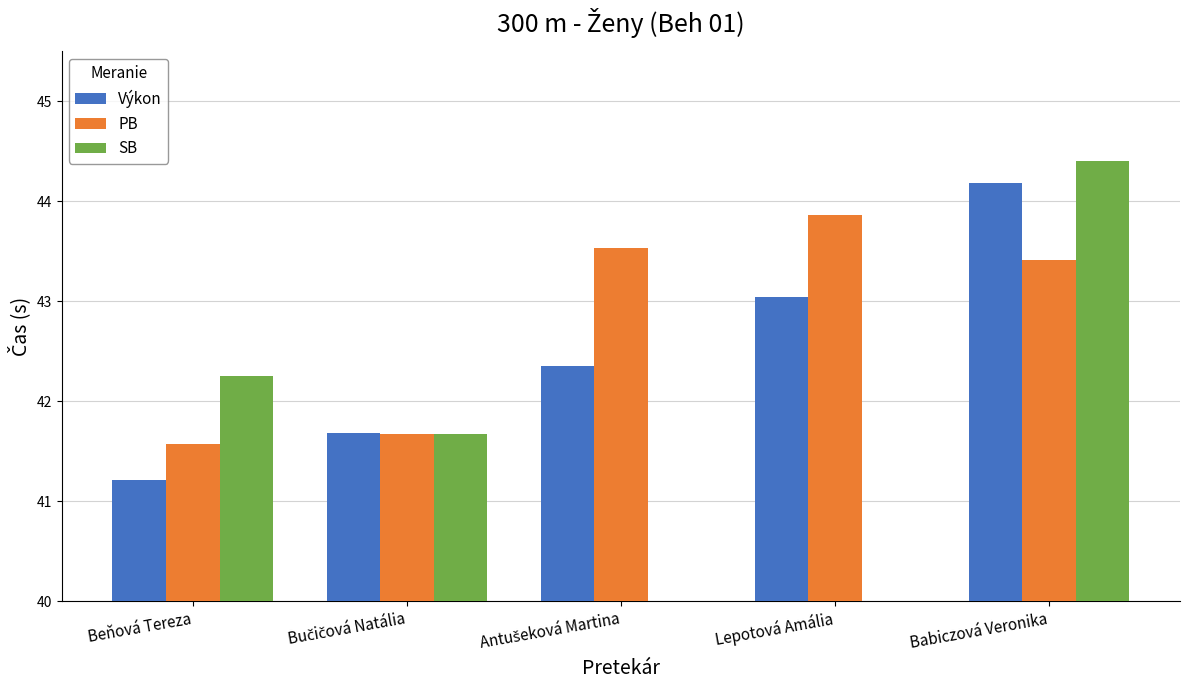

How many series are shown in this chart?

3